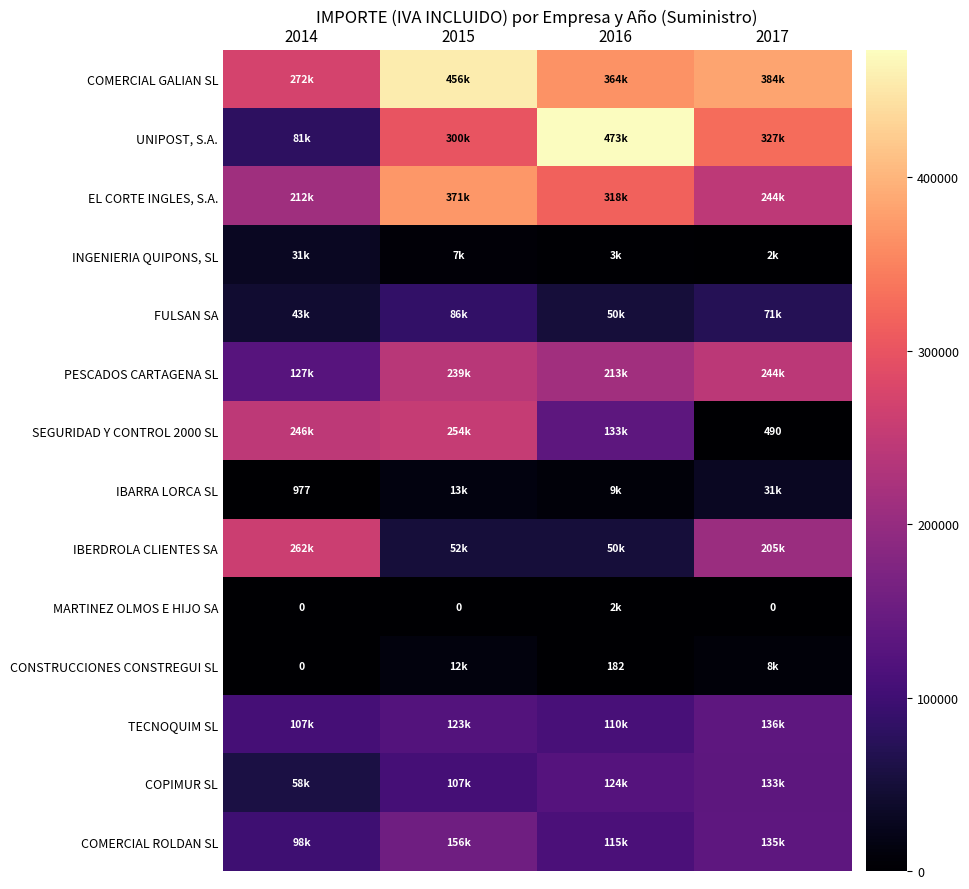

At which label does COPIMUR SL first exceed 124434?

2016